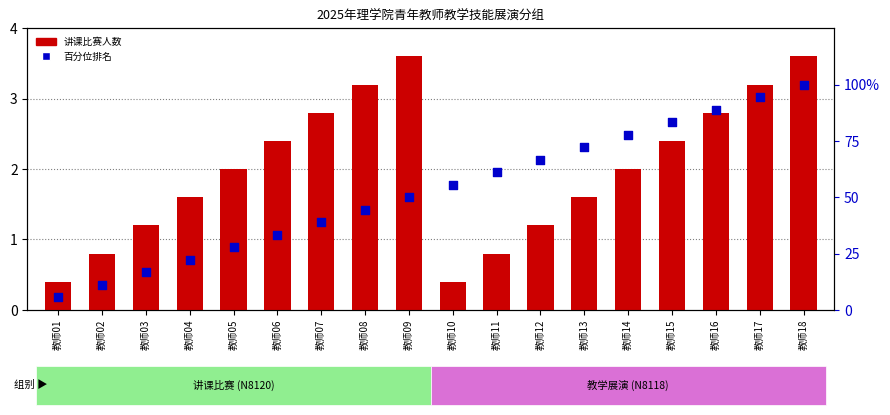

What is the total value across all series at 教师03?

17.9